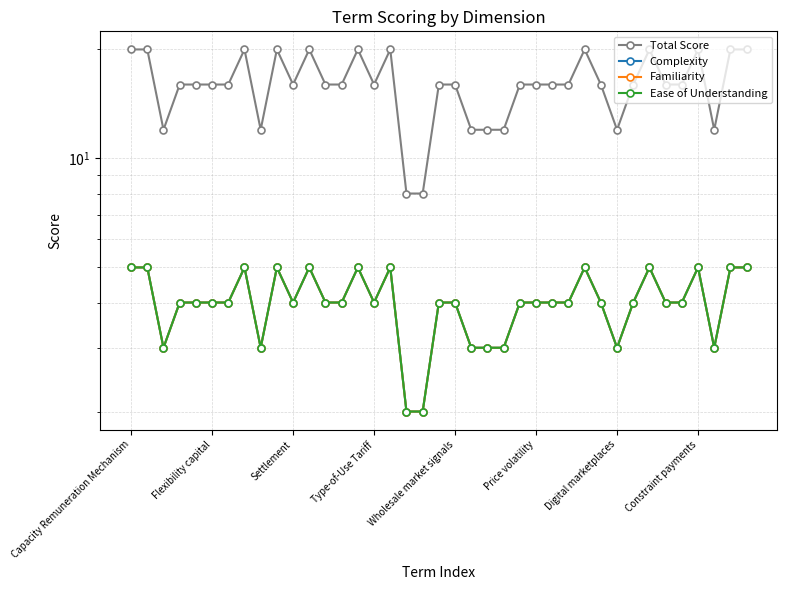

The Ease of Understanding series shows 3 at 22. True or false?

True